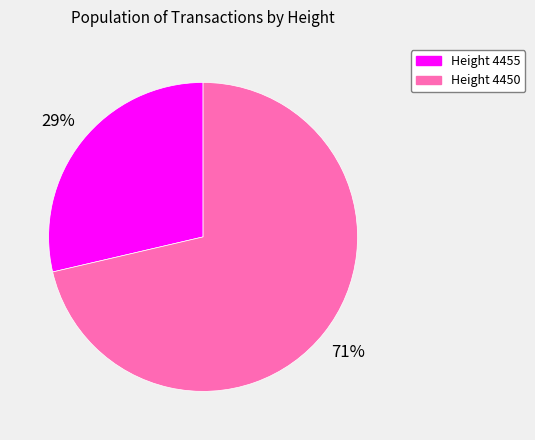

To the nearest percent, what is the average slice percentage?

50%